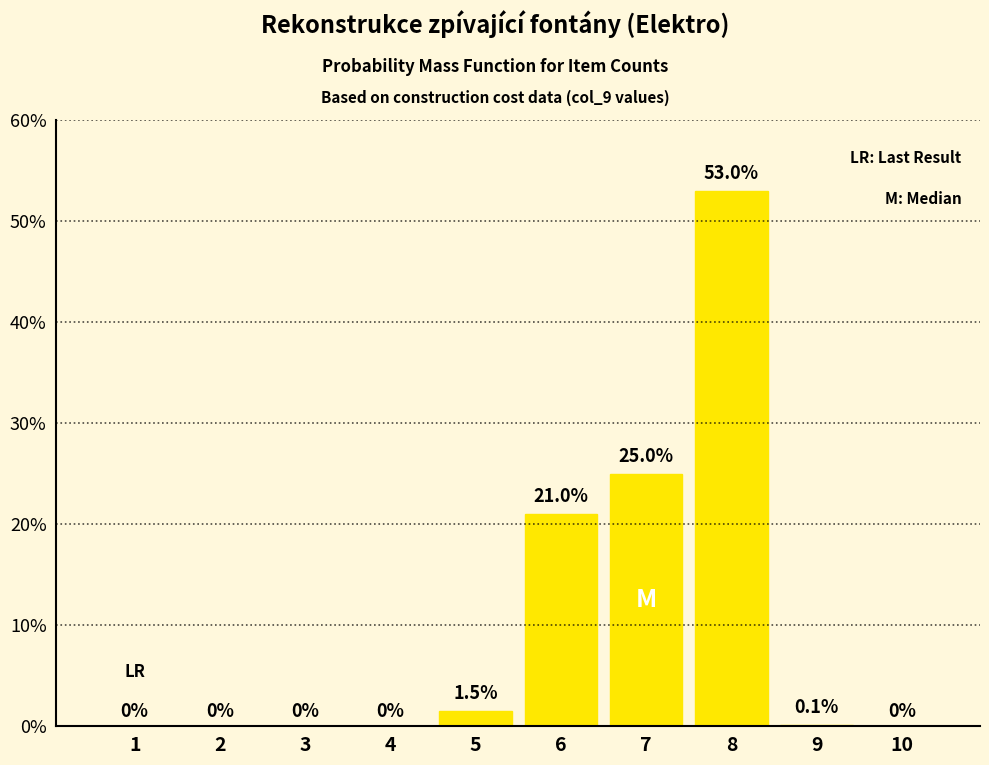

Reading left to right, extract all data points from this chart.

1=0.0	2=0.0	3=0.0	4=0.0	5=1.5	6=21.0	7=25.0	8=53.0	9=0.1	10=0.0